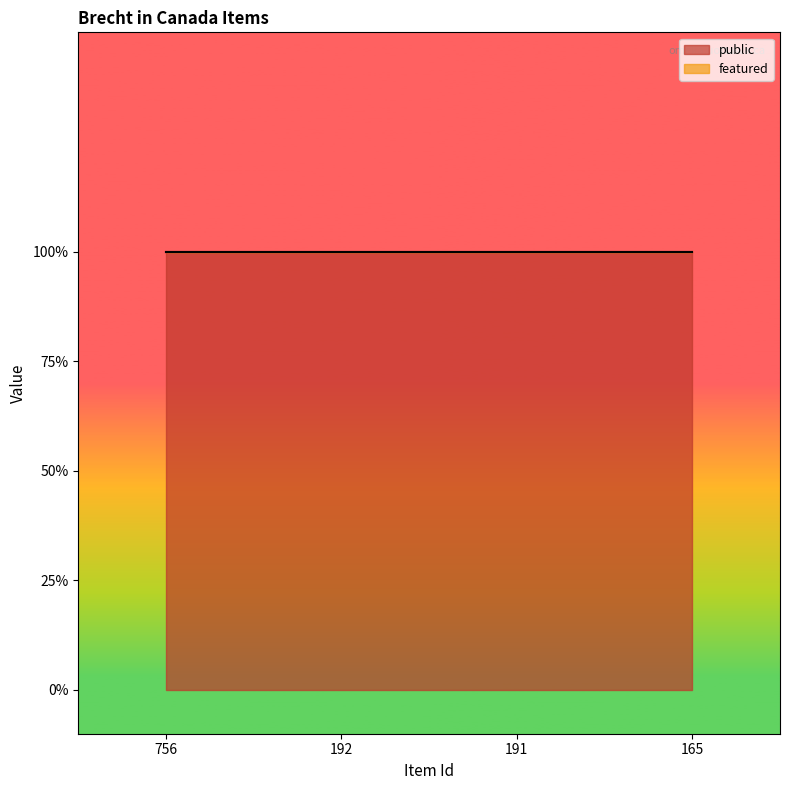

True or false: featured has more than 2 interior local peaks.

False